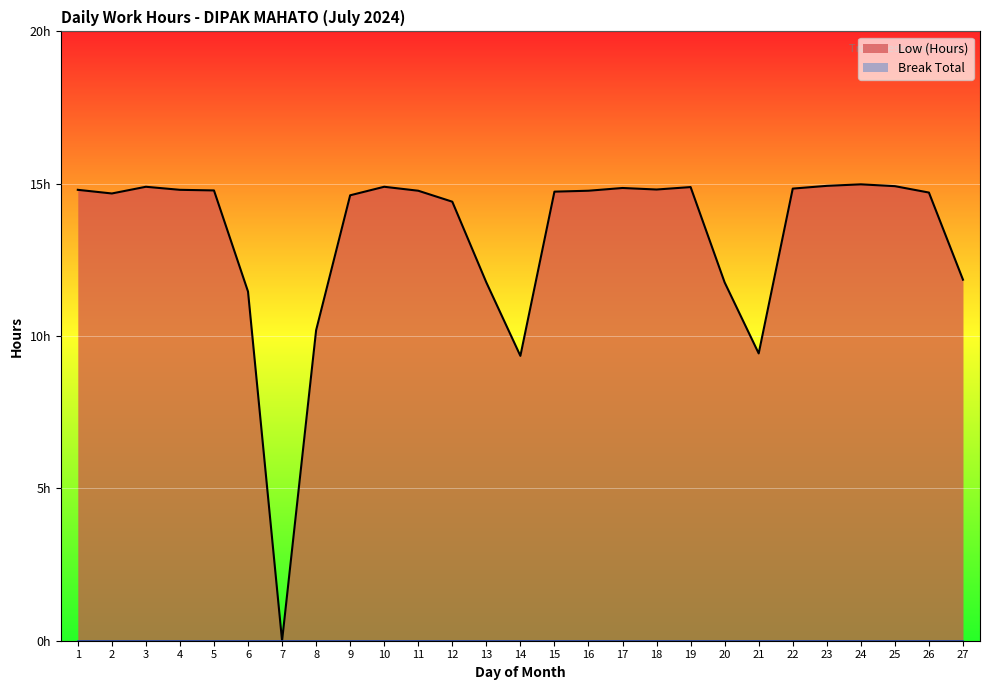

What is the difference between the second highest and second lowest values?

5.6